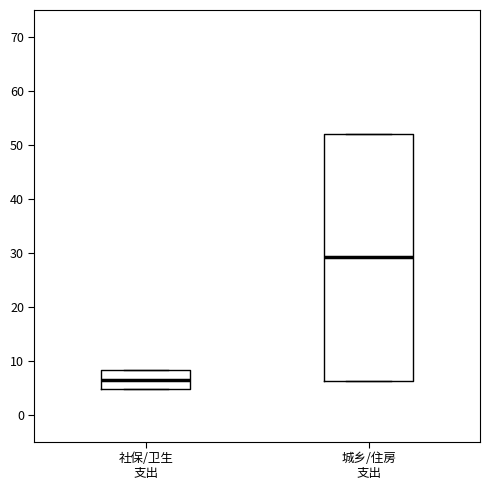

Comparing the boxes themselves (not the whiskers), which one is the tallest?

城乡/住房 支出